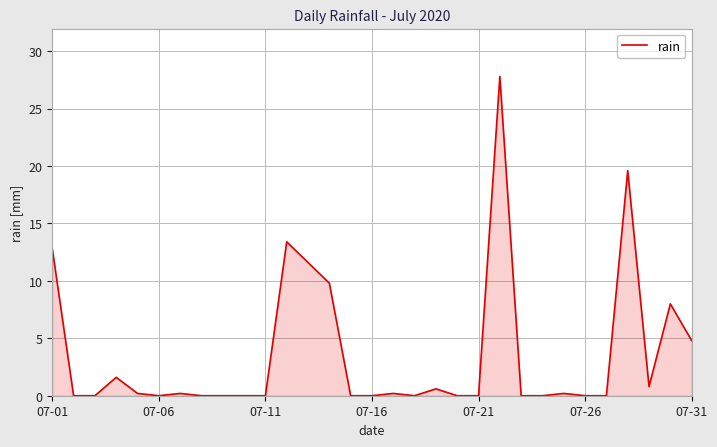

What is the greatest value displayed?

27.8